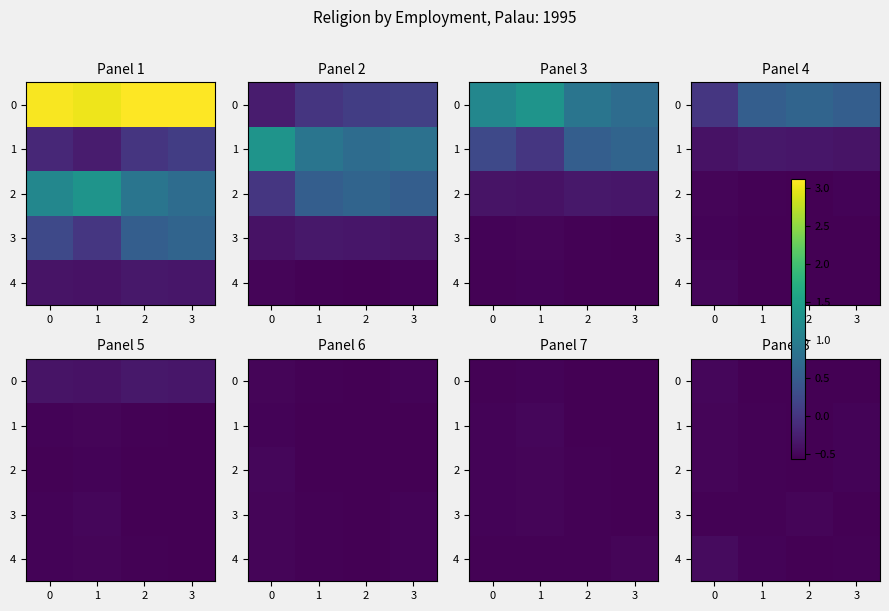

What is the sum of the 0 values at 2 and 3?

-1.1